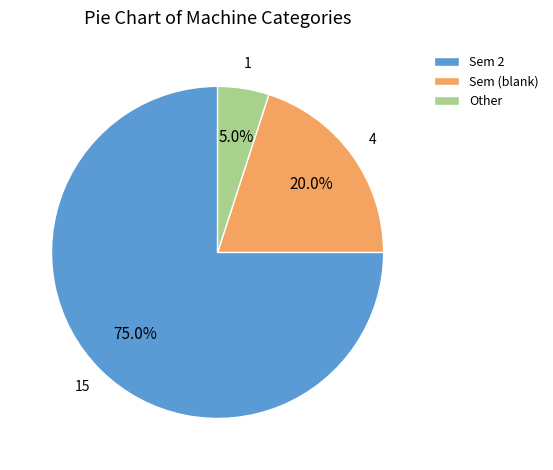

Count the number of slices in the pie.

3